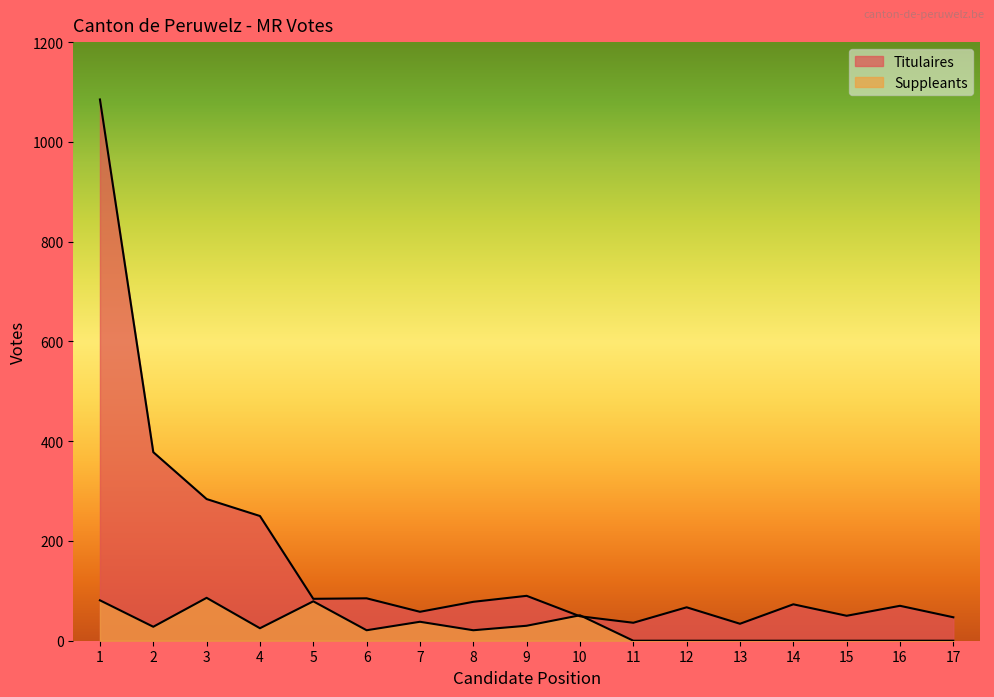

Between which two adjacent categories do Titulaires and Suppleants first intersect?

9 and 10